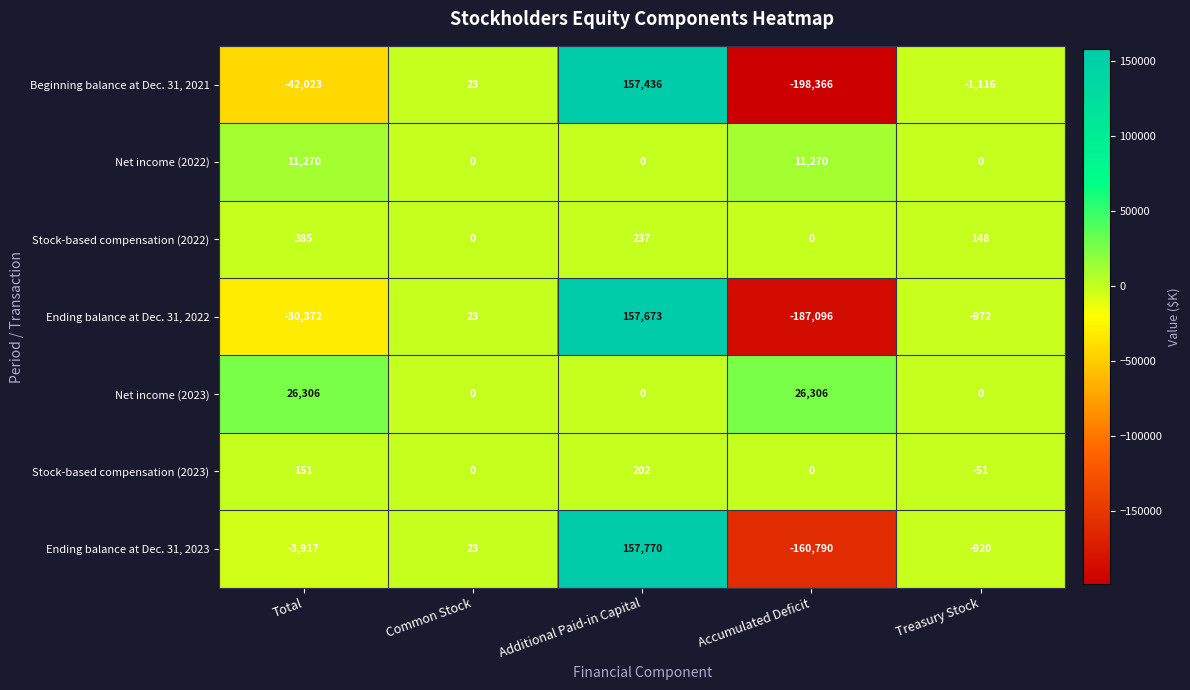

Rank the series by their maximum value, from highest to lowest.

Ending balance at Dec. 31, 2023, Ending balance at Dec. 31, 2022, Beginning balance at Dec. 31, 2021, Net income (2023), Net income (2022), Stock-based compensation (2022), Stock-based compensation (2023)